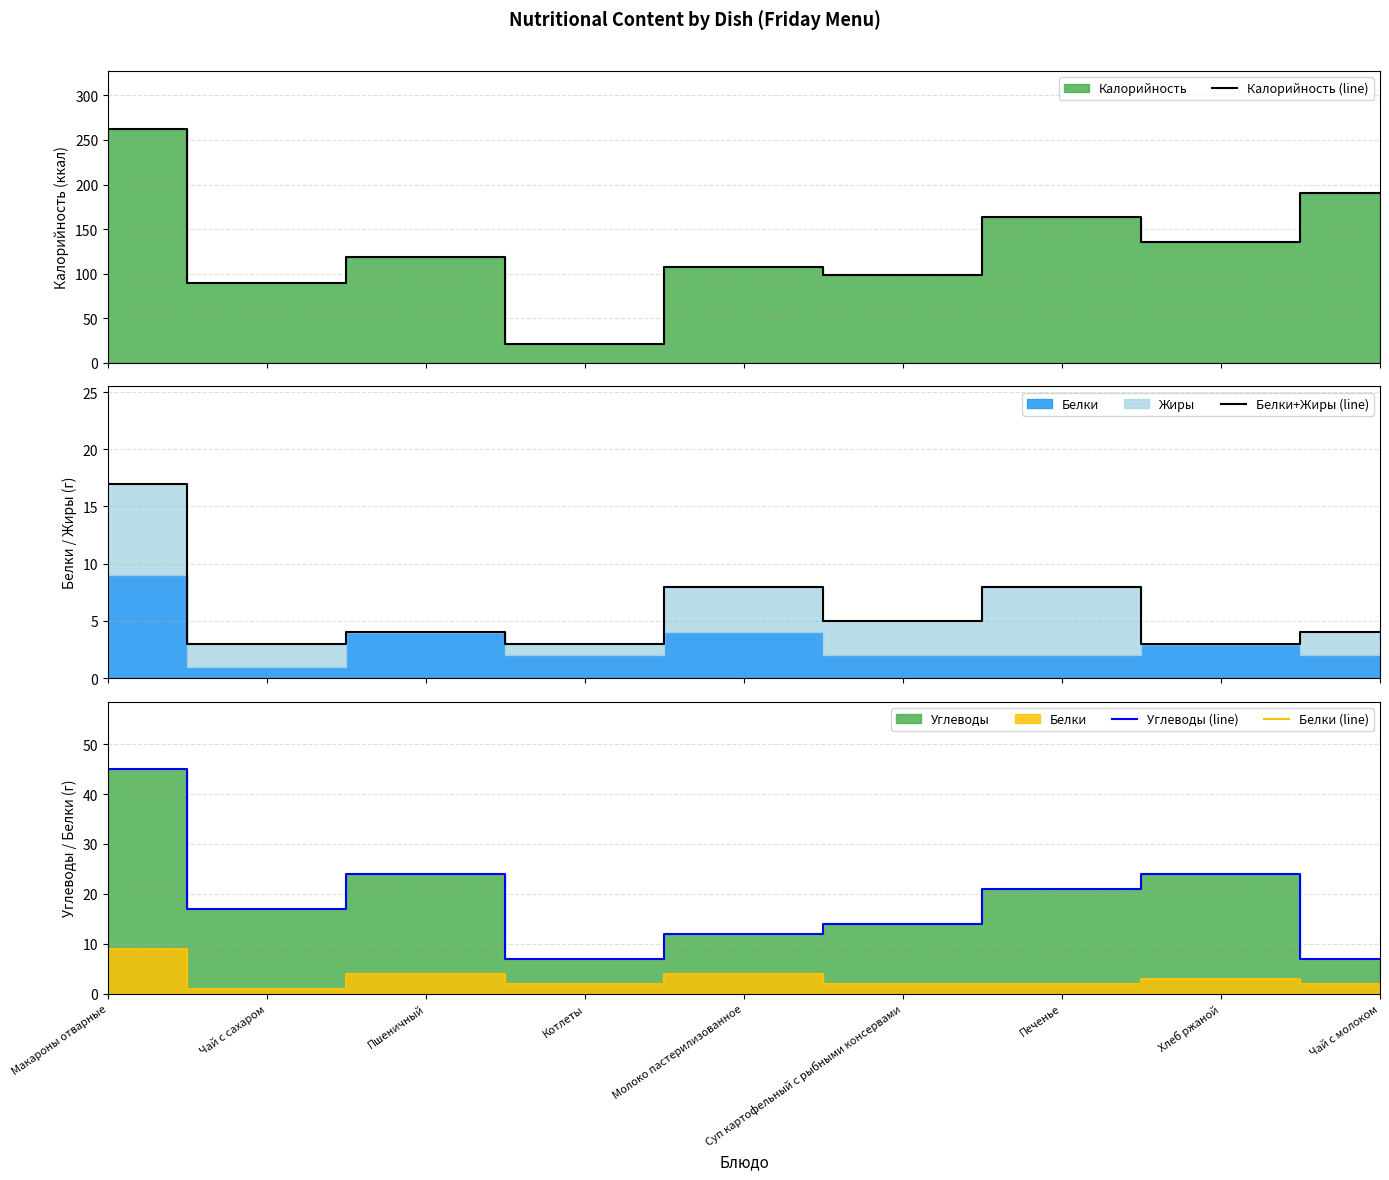

Reading left to right, transcribe all the data shown in this chart.

Калорийность (line): Макароны отварные=262.0	Чай с сахаром=89.0	Пшеничный=119.0	Котлеты=21.0	Молоко пастерилизованное=107.5	Суп картофельный с рыбными консервами=99.0	Печенье=163.0	Хлеб ржаной=135.0	Чай с молоком=190.0
Белки+Жиры (line): Макароны отварные=17.0	Чай с сахаром=3.0	Пшеничный=4.0	Котлеты=3.0	Молоко пастерилизованное=8.0	Суп картофельный с рыбными консервами=5.0	Печенье=8.0	Хлеб ржаной=3.0	Чай с молоком=4.0
Углеводы (line): Макароны отварные=45.0	Чай с сахаром=17.0	Пшеничный=24.0	Котлеты=7.0	Молоко пастерилизованное=12.0	Суп картофельный с рыбными консервами=14.0	Печенье=21.0	Хлеб ржаной=24.0	Чай с молоком=7.0
Белки (line): Макароны отварные=9.0	Чай с сахаром=1.0	Пшеничный=4.0	Котлеты=2.0	Молоко пастерилизованное=4.0	Суп картофельный с рыбными консервами=2.0	Печенье=2.0	Хлеб ржаной=3.0	Чай с молоком=2.0